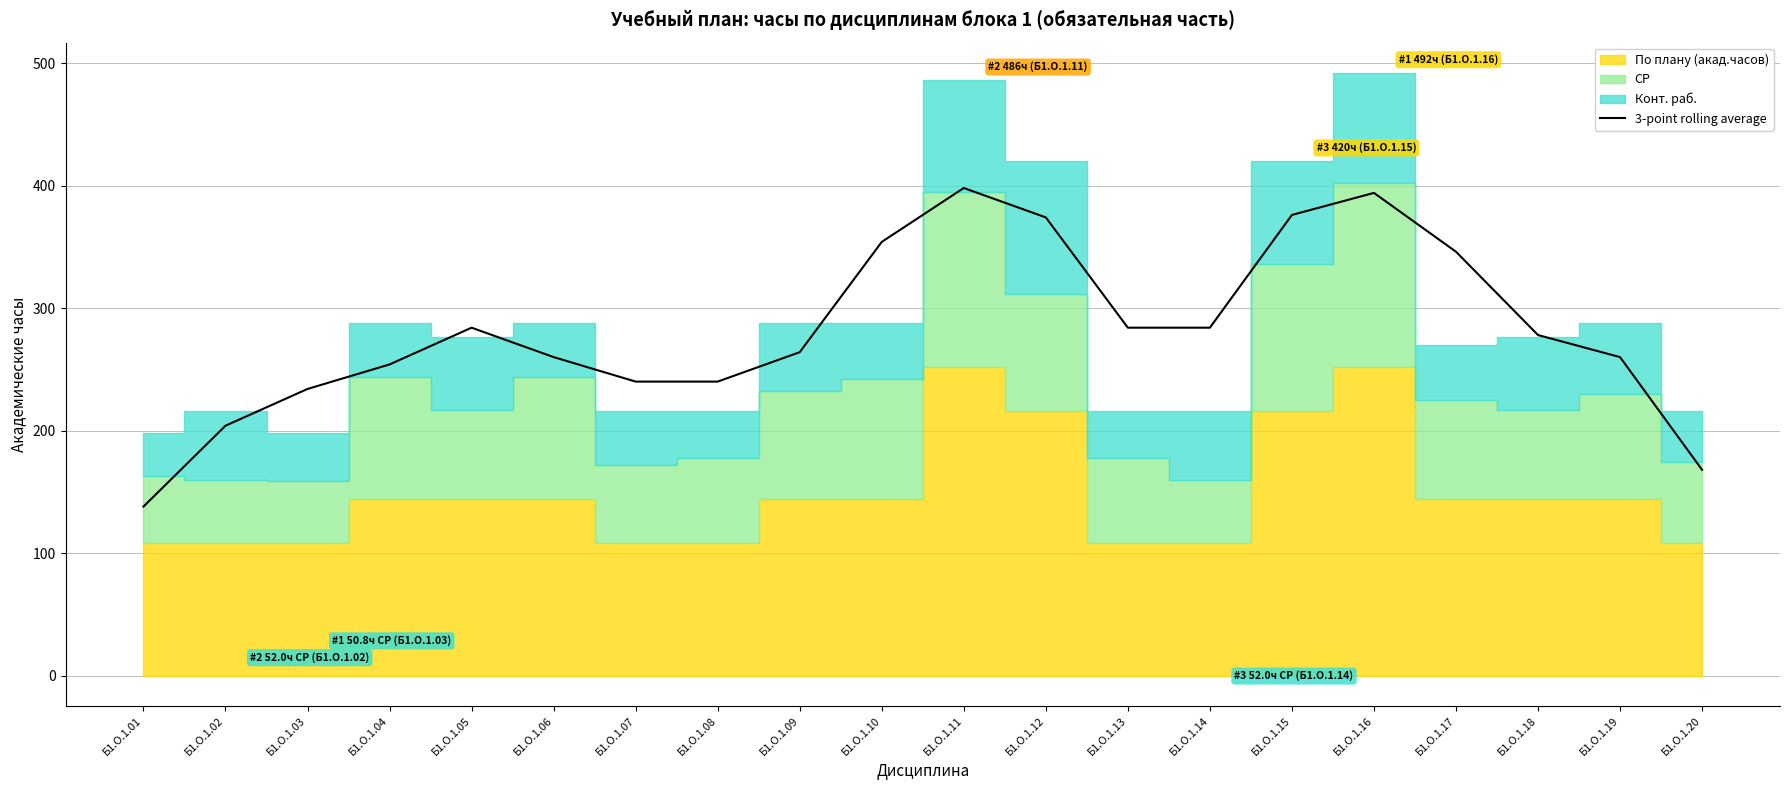

What is the difference between the maximum and second lowest values?

230